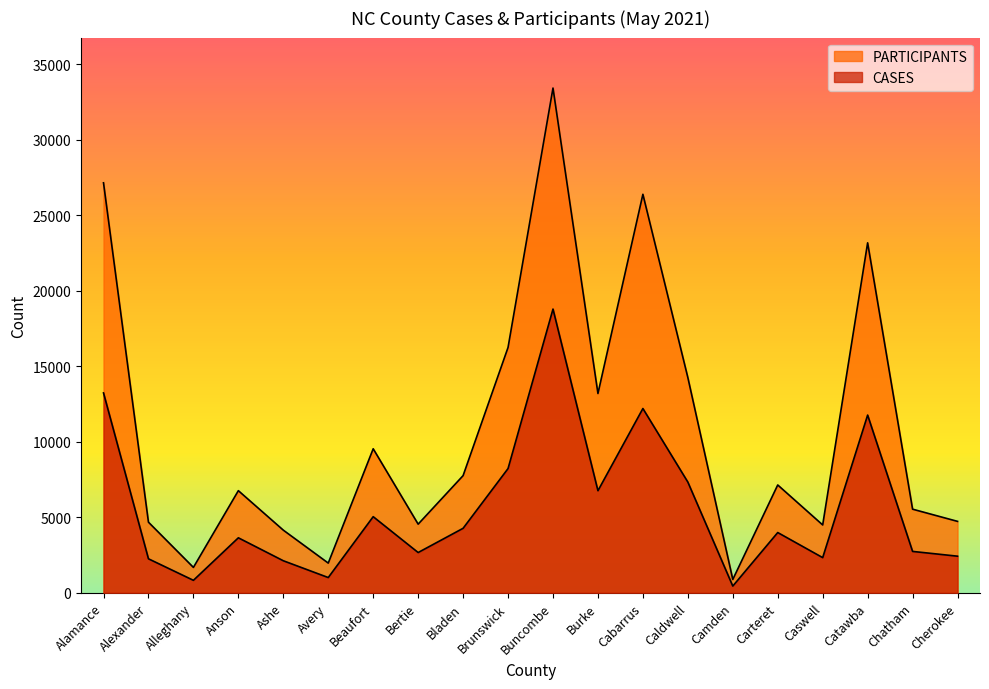

What is the average value of the PARTICIPANTS series?

10881